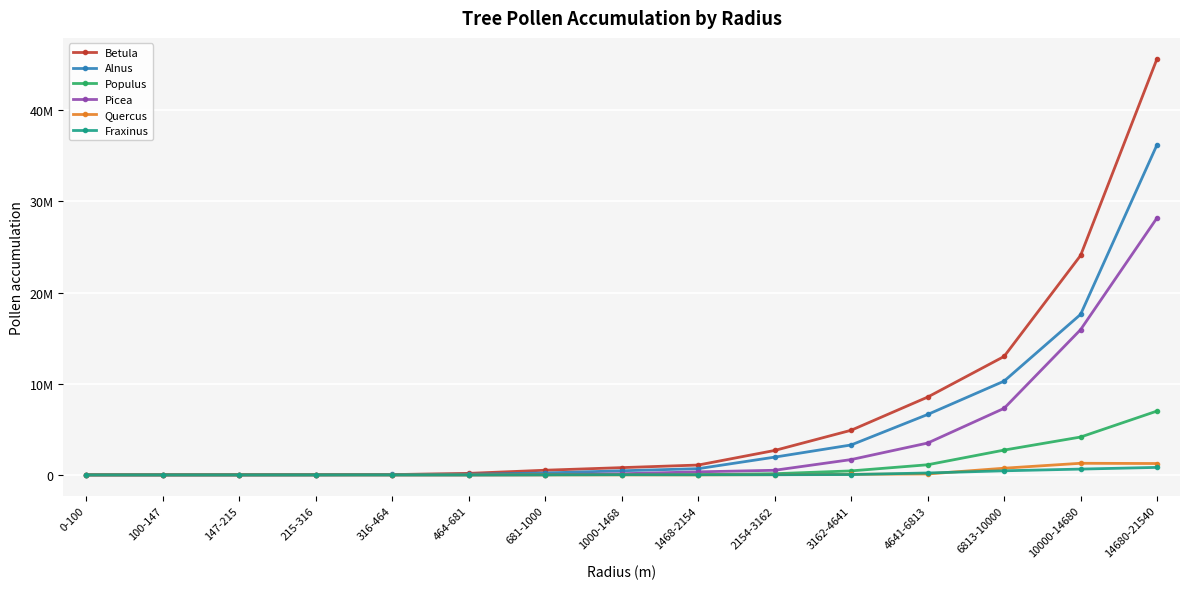

What are all the series names shown in the legend?

Betula, Alnus, Populus, Picea, Quercus, Fraxinus